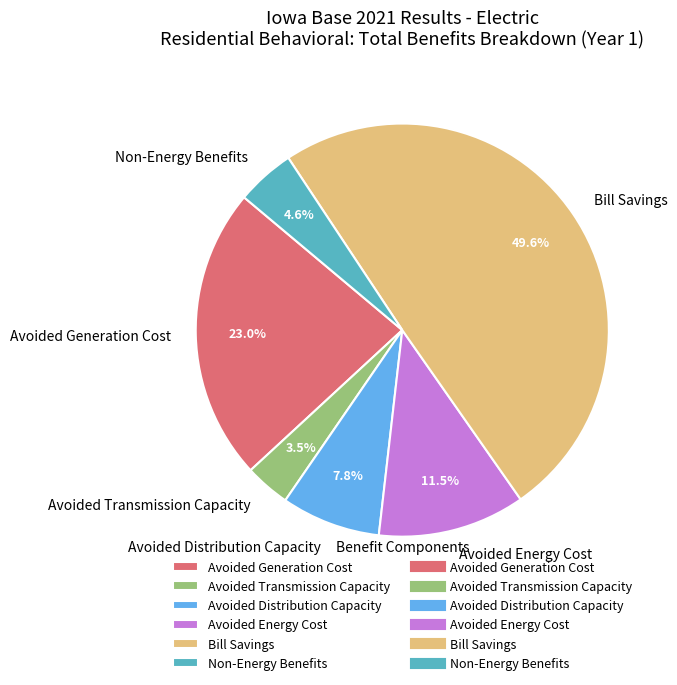

Rank the categories by value from lowest to highest.

Avoided Transmission Capacity, Non-Energy Benefits, Avoided Distribution Capacity, Avoided Energy Cost, Avoided Generation Cost, Bill Savings